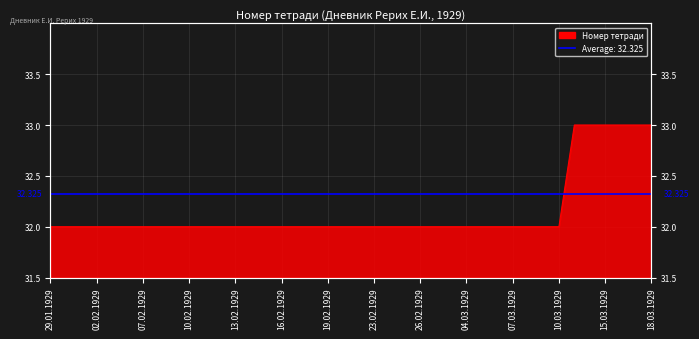

What is the maximum value shown in the chart?

33